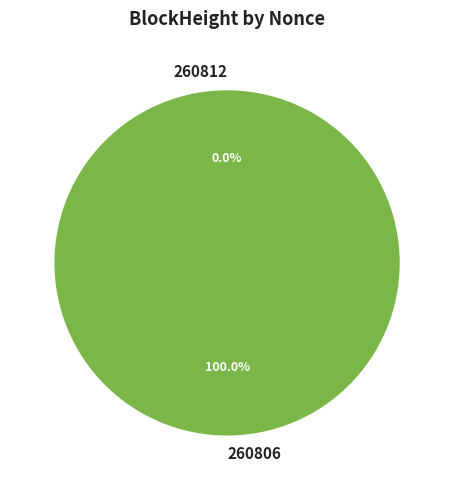

What percentage is the 260806 slice, to the nearest percent?

100%